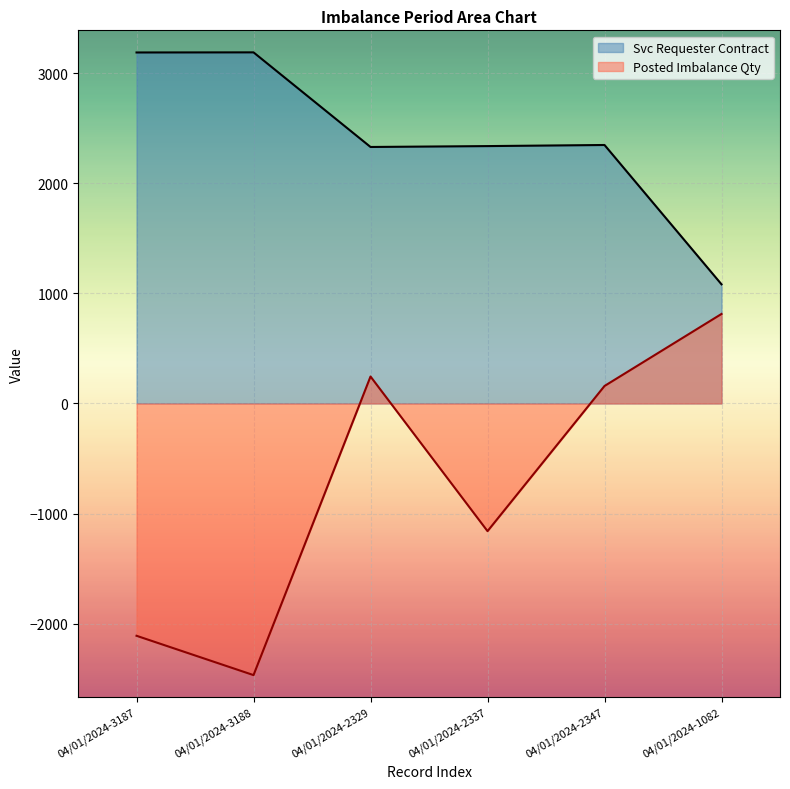

How many interior local peaks does the Svc Requester Contract series have?

2